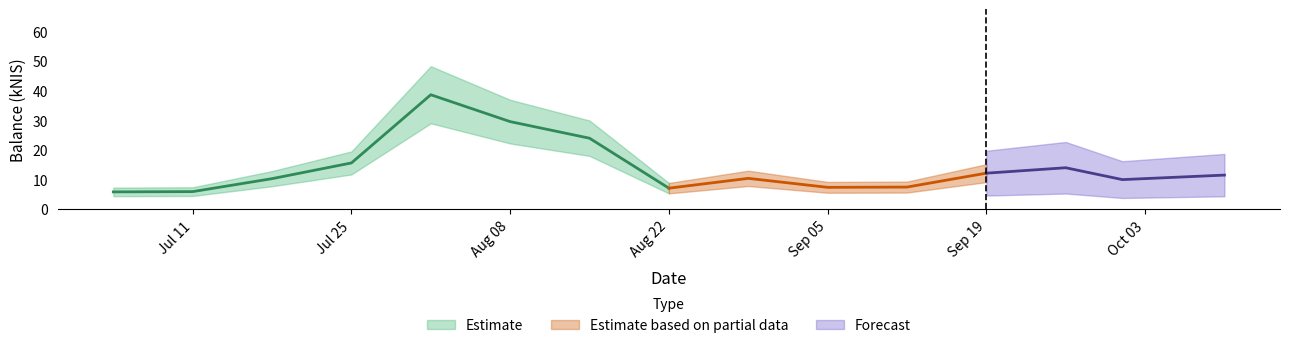

How many interior local valleys (lower than both neighbors) does the data have?

3